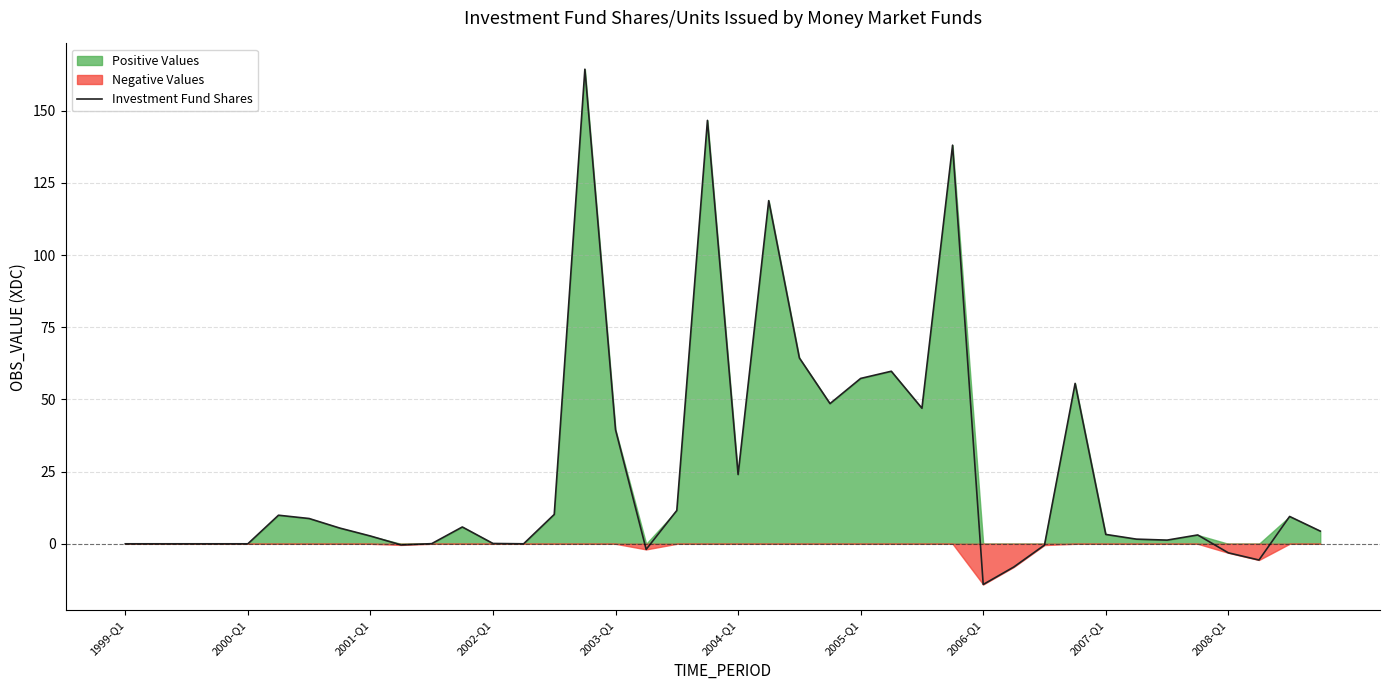

Which category has the lowest value in the Investment Fund Shares series?

2006-Q1